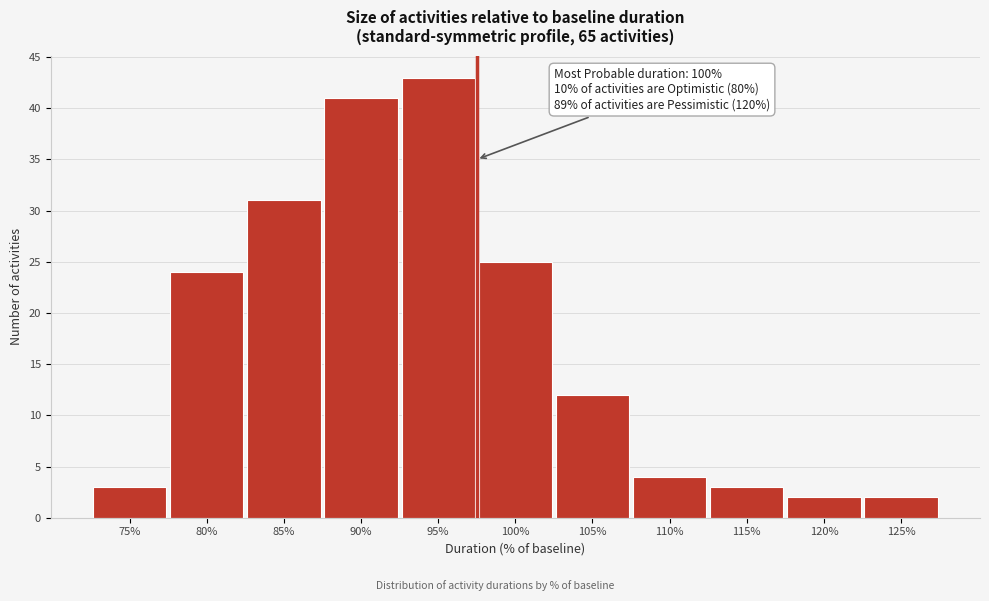

Reading left to right, list all the values displayed in this chart.

75%=3	80%=24	85%=31	90%=41	95%=43	100%=25	105%=12	110%=4	115%=3	120%=2	125%=2